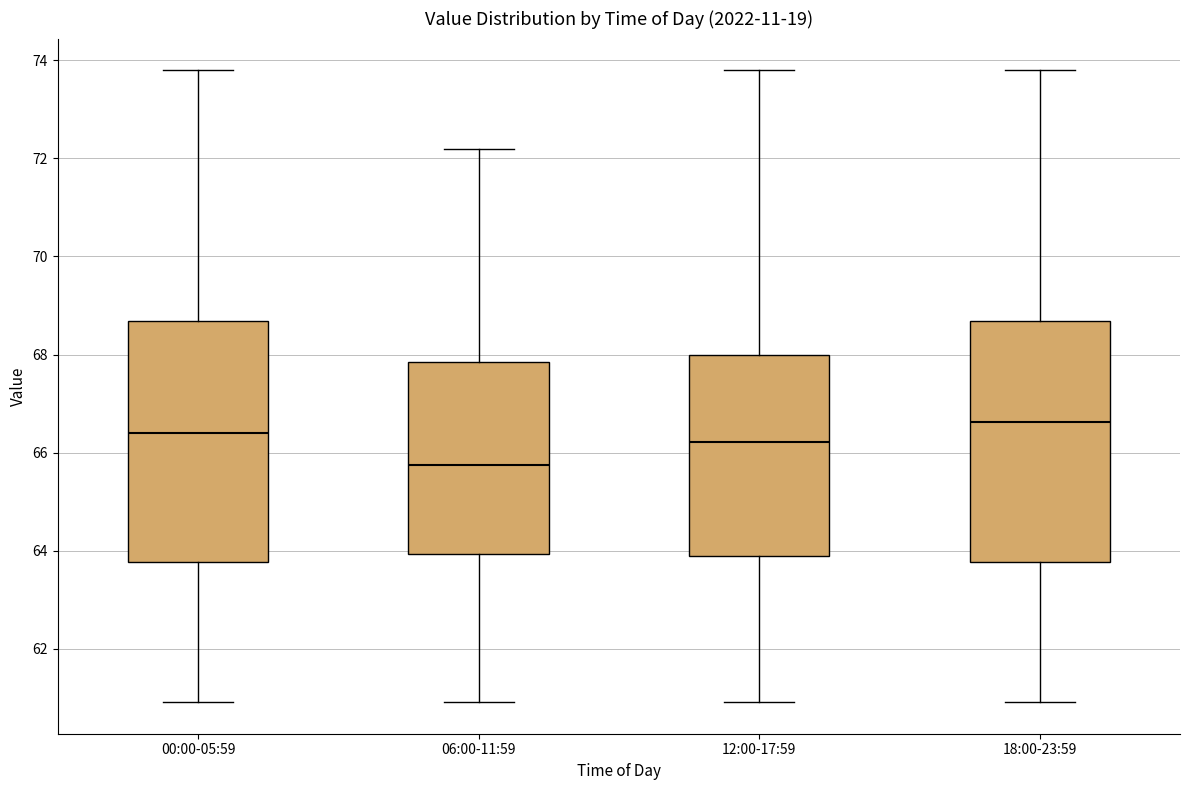

Reading left to right, read every box against the y-axis: the position of its median line, the range the box covers, and the ends of its whiskers. The values are not printed on the chart, so give them approximately, as read against the axis.

00:00-05:59: median 66.4, box 63.8 to 68.6, whiskers 61.0 to 73.8
06:00-11:59: median 65.8, box 64.0 to 67.8, whiskers 61.0 to 72.2
12:00-17:59: median 66.2, box 63.8 to 68.0, whiskers 61.0 to 73.8
18:00-23:59: median 66.6, box 63.8 to 68.6, whiskers 61.0 to 73.8